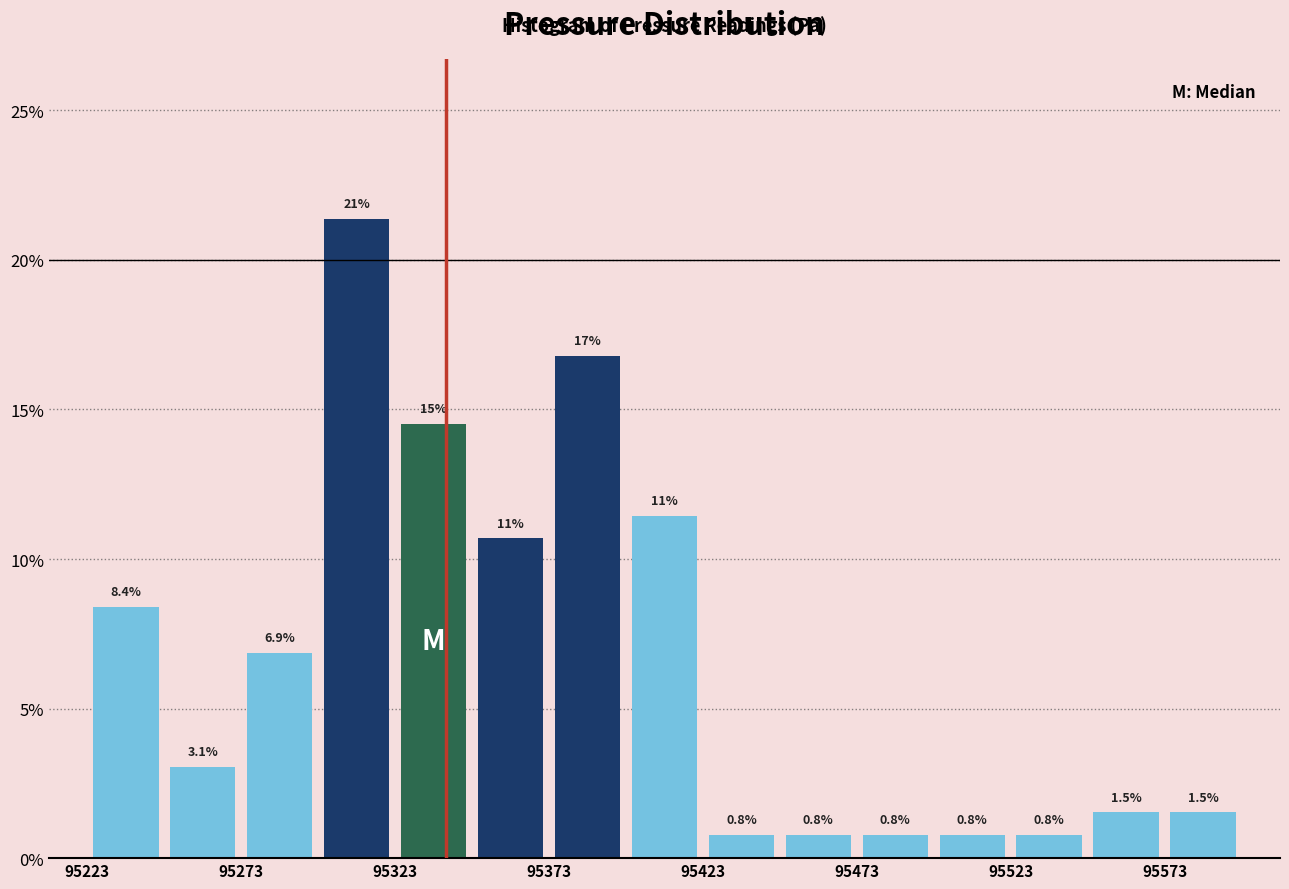

Over which range of the x-axis is the bar tallest?

95300 to 95325